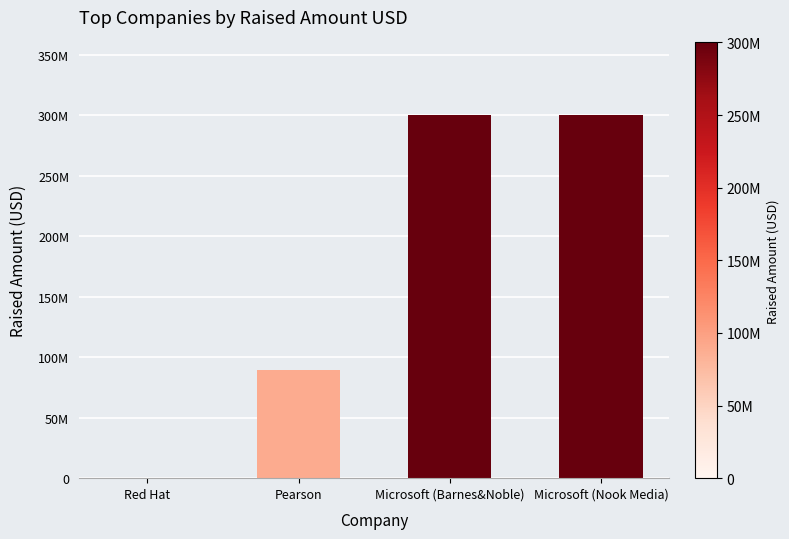

Are the bars horizontal?

No